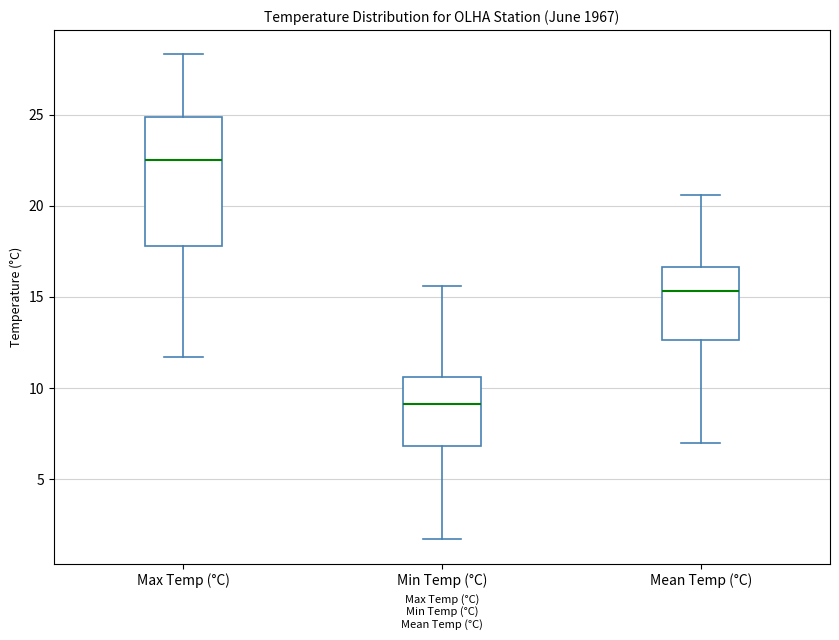

Which box's median line is the highest?

Max Temp (°C)